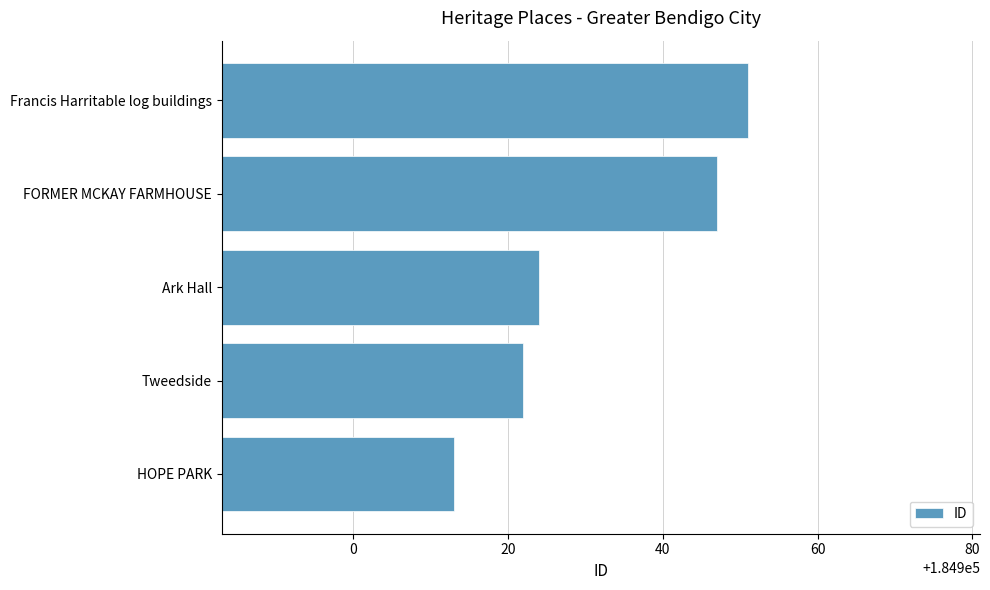

How many data points are less than 184924?

2